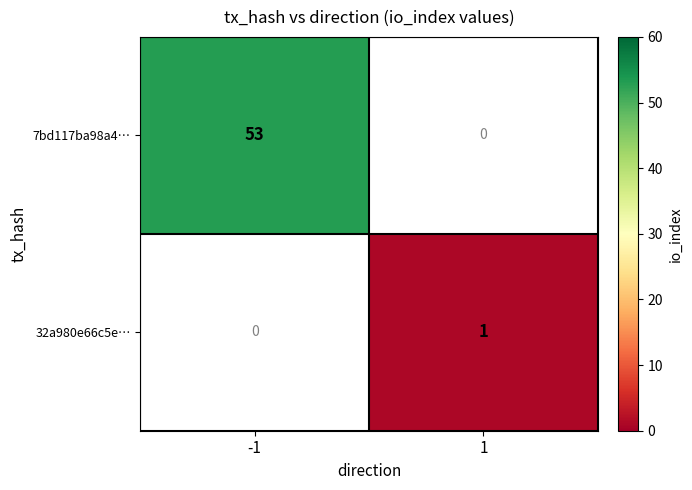

Which label corresponds to the largest value in the chart?

-1